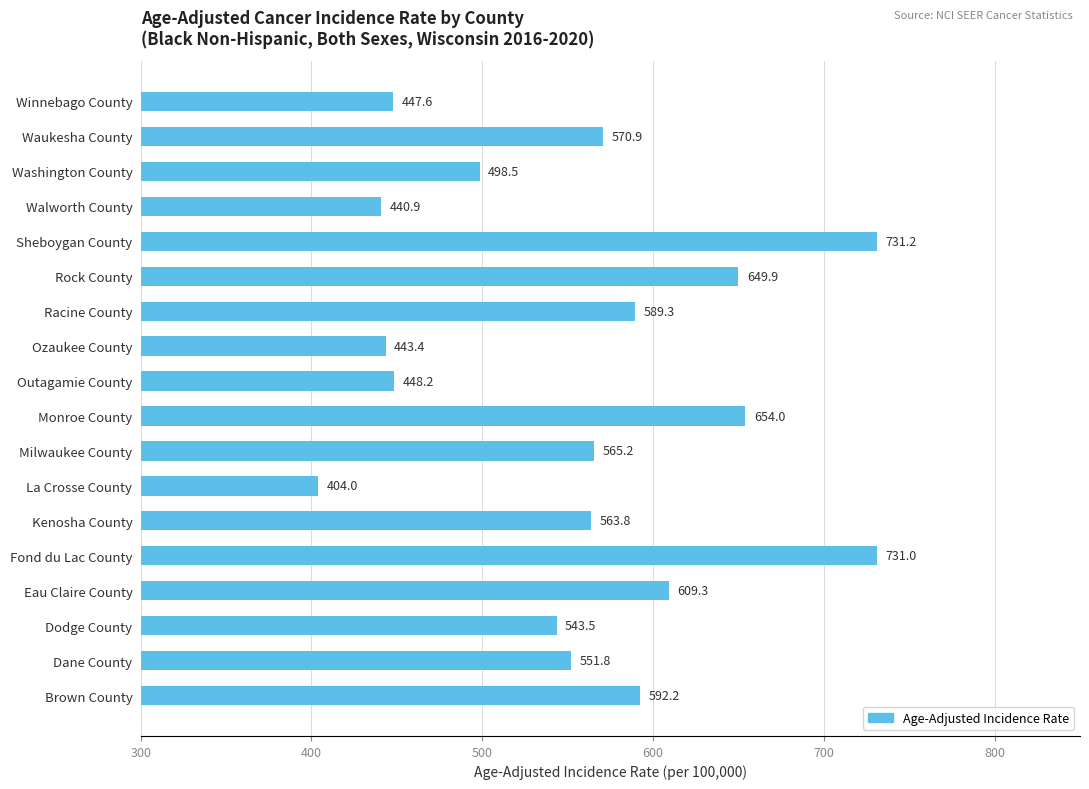

Rank the categories by value from highest to lowest.

Sheboygan County, Fond du Lac County, Monroe County, Rock County, Eau Claire County, Brown County, Racine County, Waukesha County, Milwaukee County, Kenosha County, Dane County, Dodge County, Washington County, Outagamie County, Winnebago County, Ozaukee County, Walworth County, La Crosse County